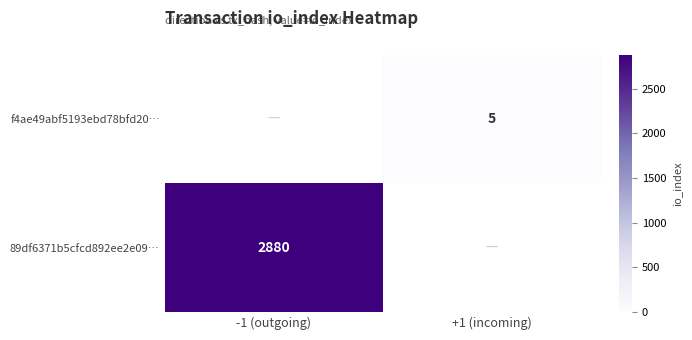

True or false: 89df6371b5cfcd892ee2e09… has a value of 2880 at -1 (outgoing).

True